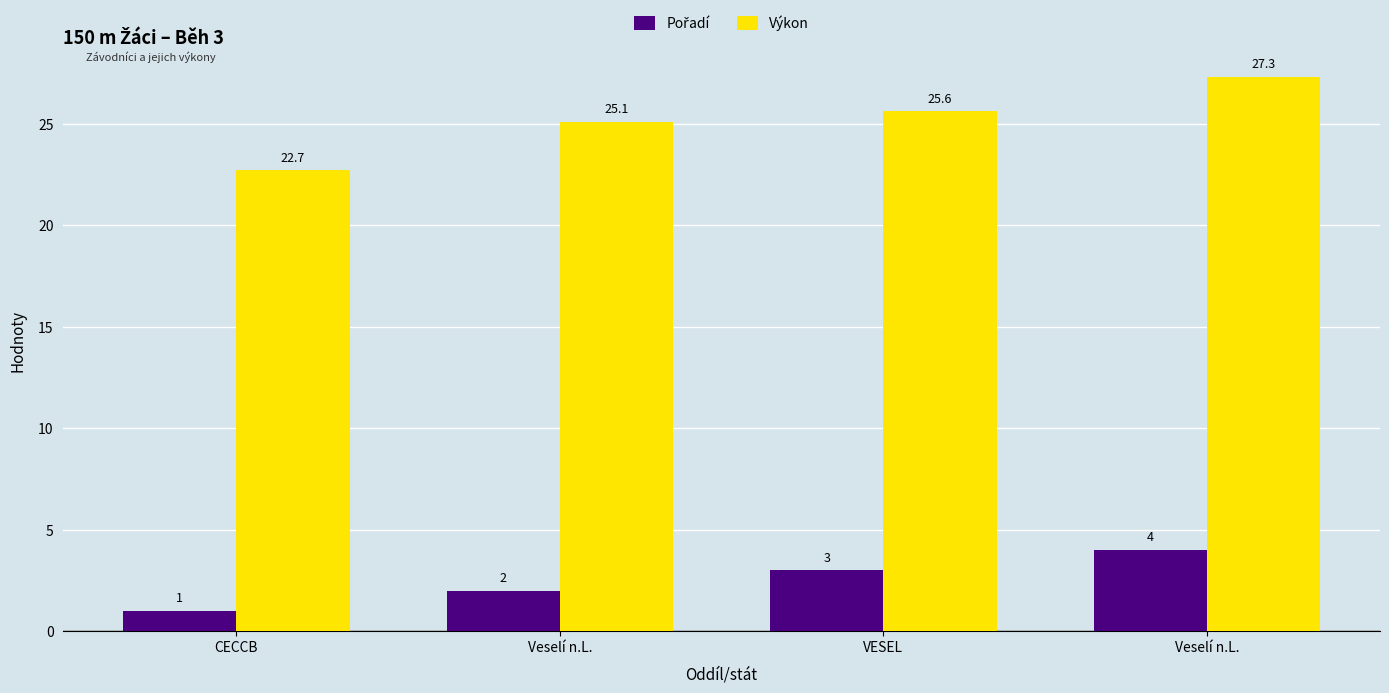

Reading left to right, extract all data points from this chart.

Pořadí: CECCB=1.0	Veselí n.L.=2.0	VESEL=3.0	Veselí n.L.=4.0
Výkon: CECCB=22.7	Veselí n.L.=25.1	VESEL=25.6	Veselí n.L.=27.3